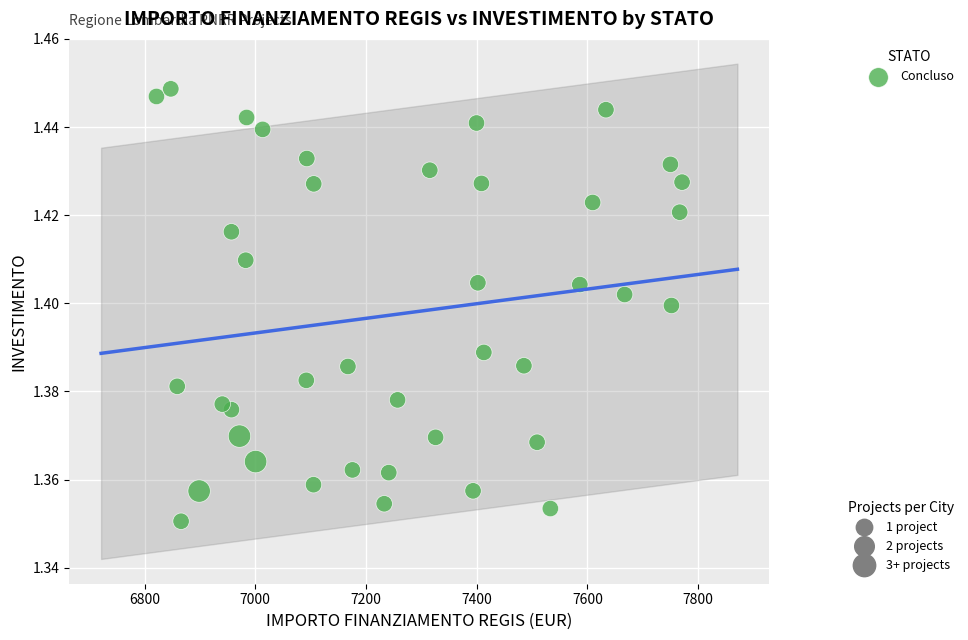

What is the range of X values (max minus min)?

949.3